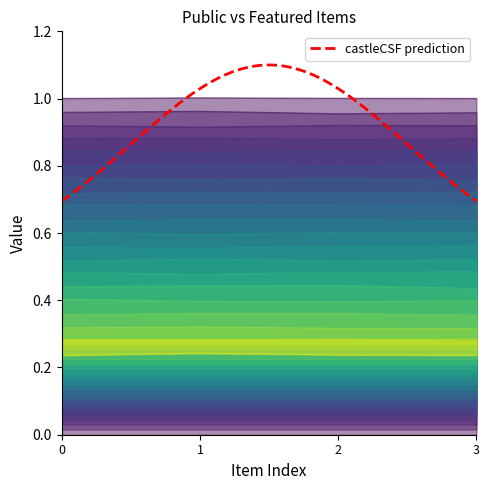

How many data points does each series have?

4